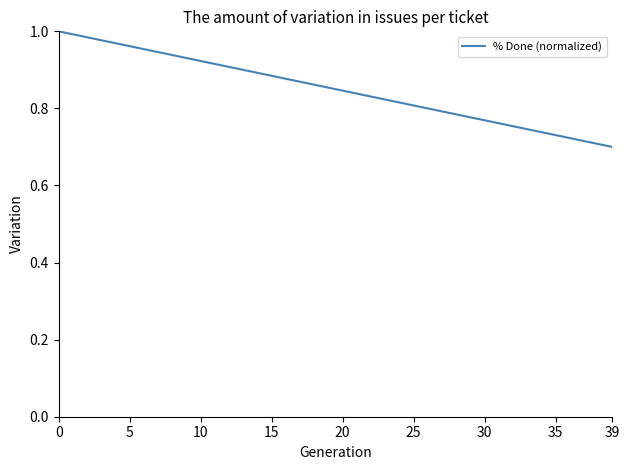

What is the difference between the maximum and minimum values?

0.3